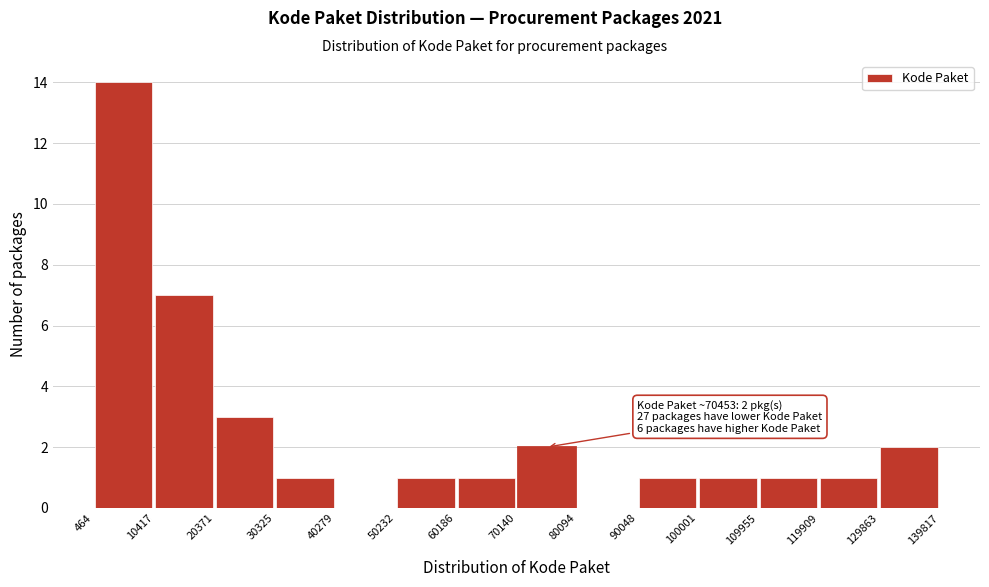

Which range on the x-axis has the tallest bar?

464 to 10417